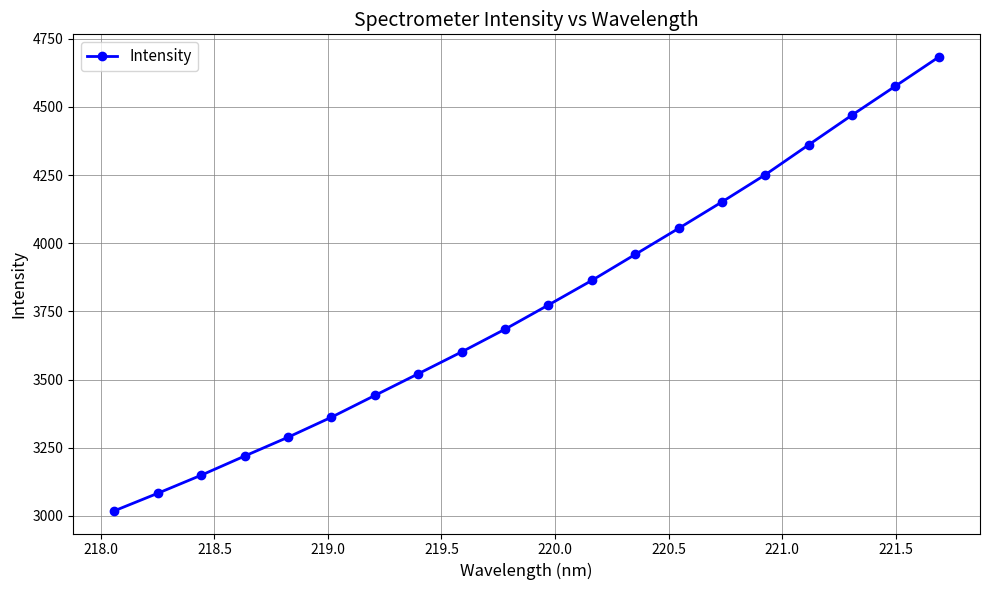

What is the sum of all values?

75509.2